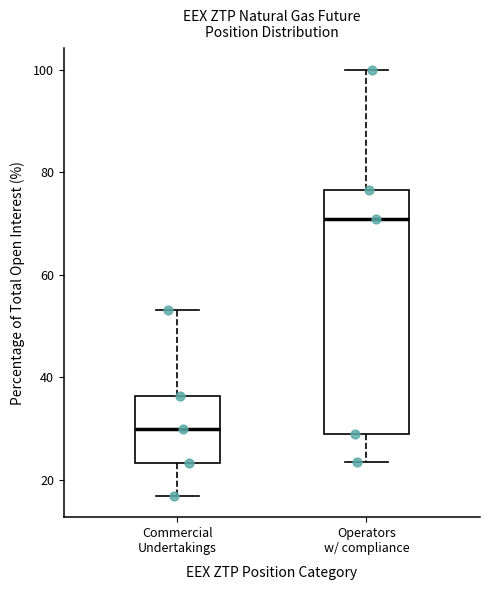

Which box is the tallest, from its lower edge to its upper edge?

Operators w/ compliance